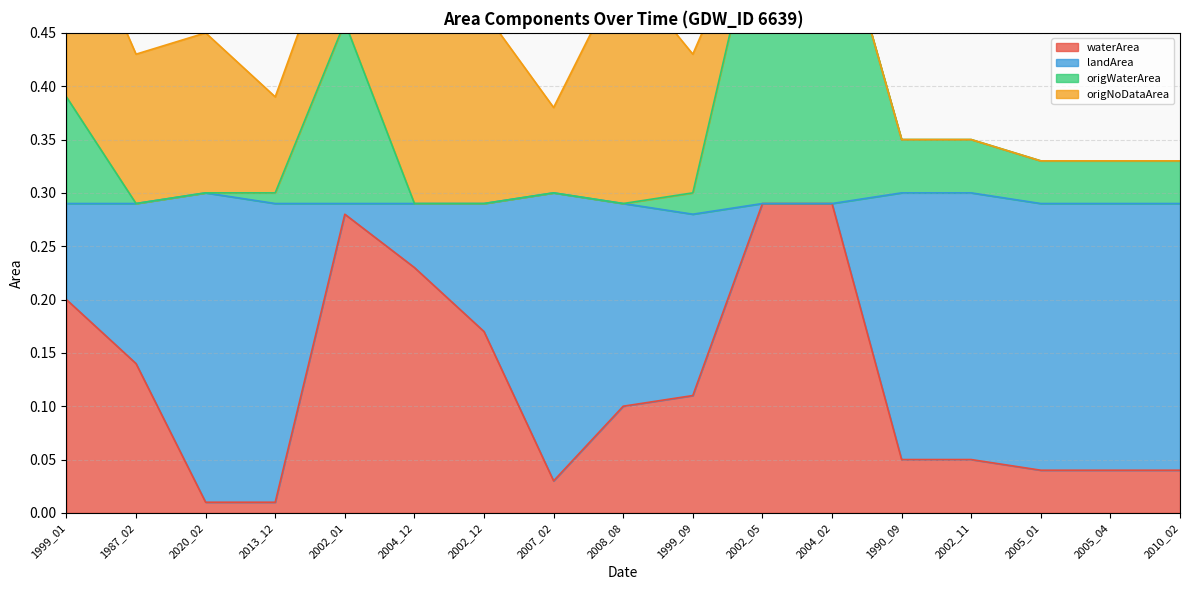

Is it true that waterArea equals 0.1 at 2008_08?

True